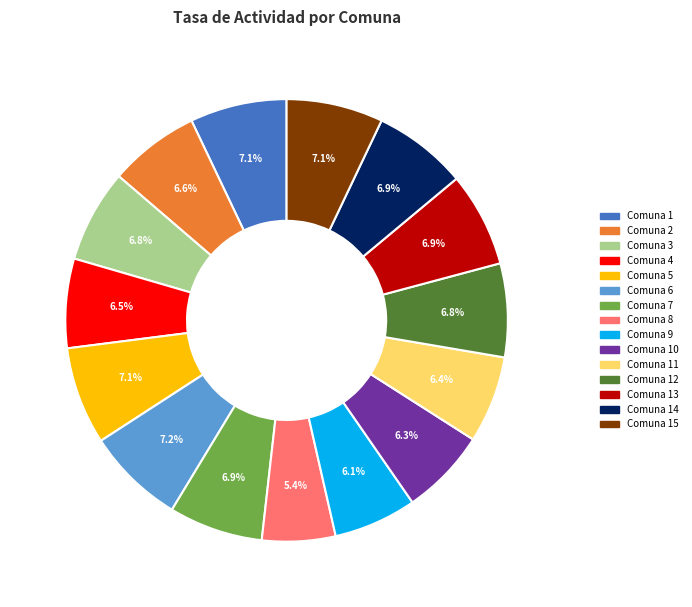

To the nearest percent, what is the difference between the largest and smallest slice percentages?

2%